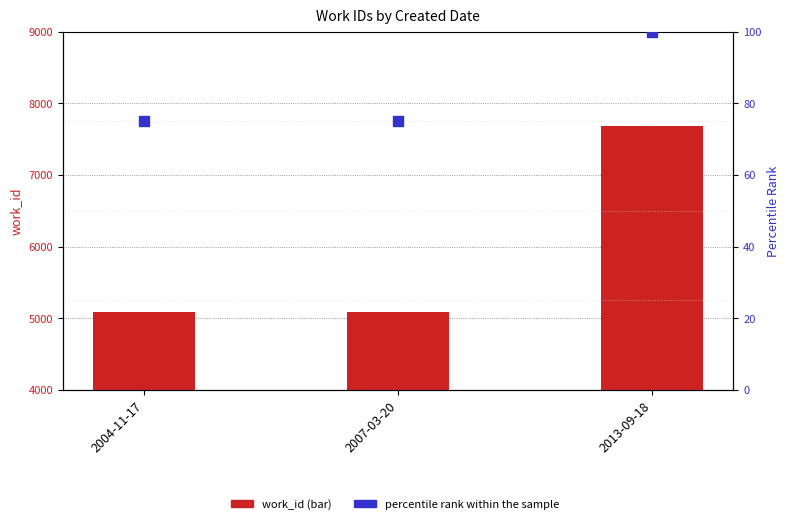

What are all the series names shown in the legend?

work_id, percentile rank within the sample